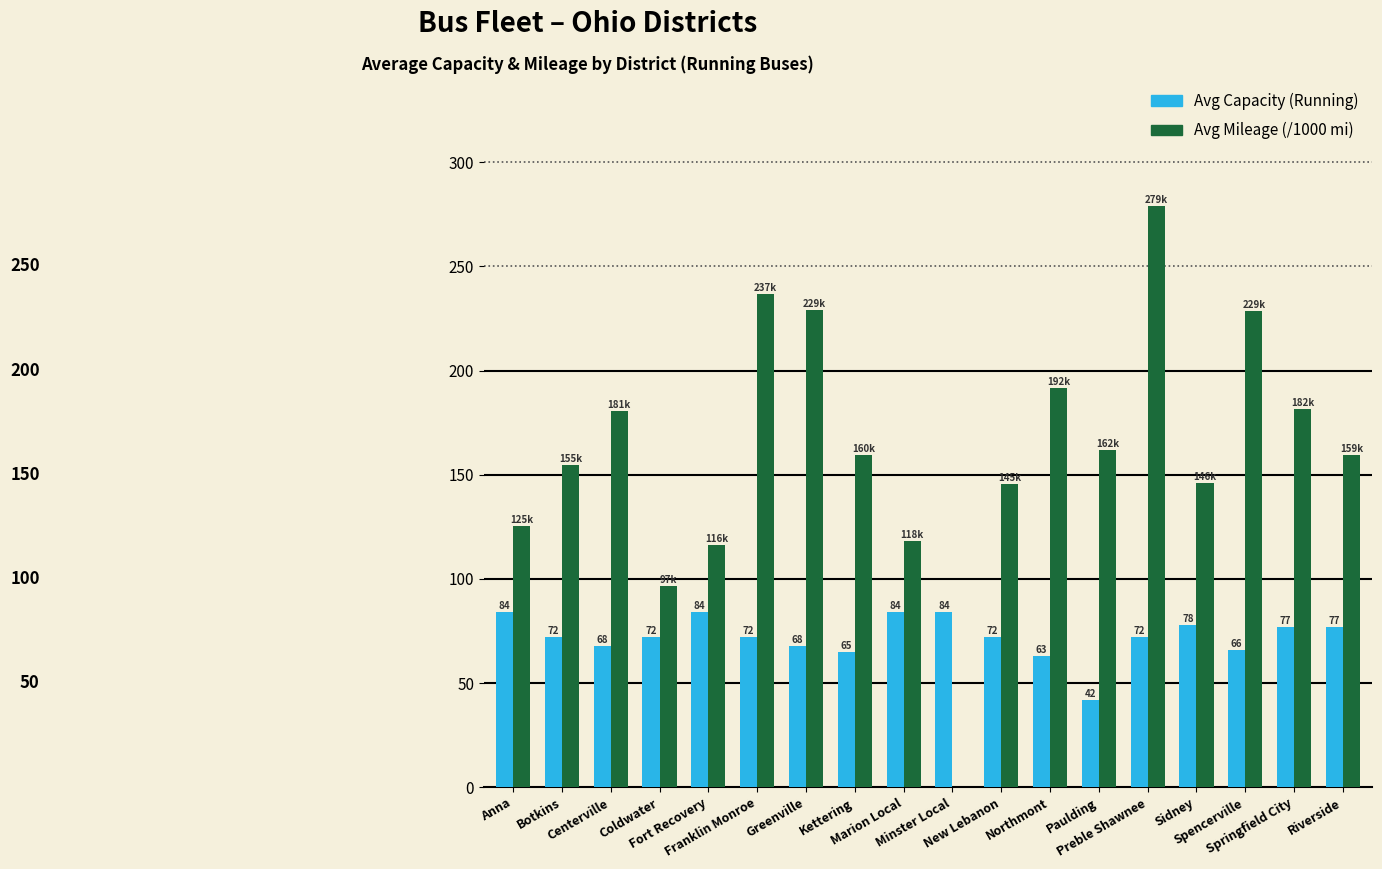

What is the maximum value shown in the chart?

279.1